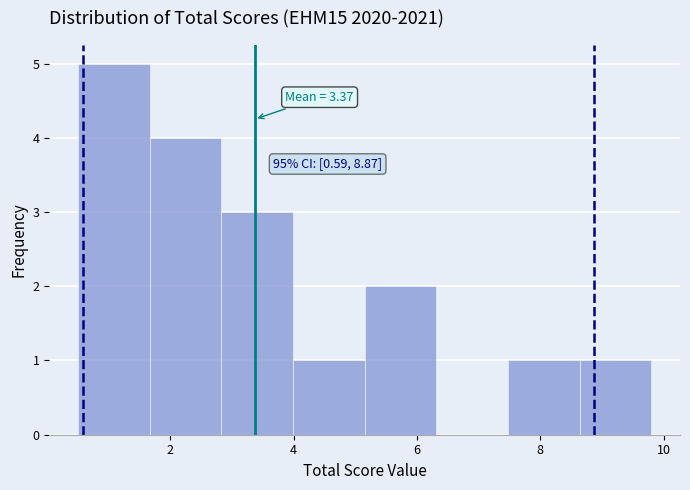

Which range on the x-axis has the tallest bar?

0.6 to 1.6